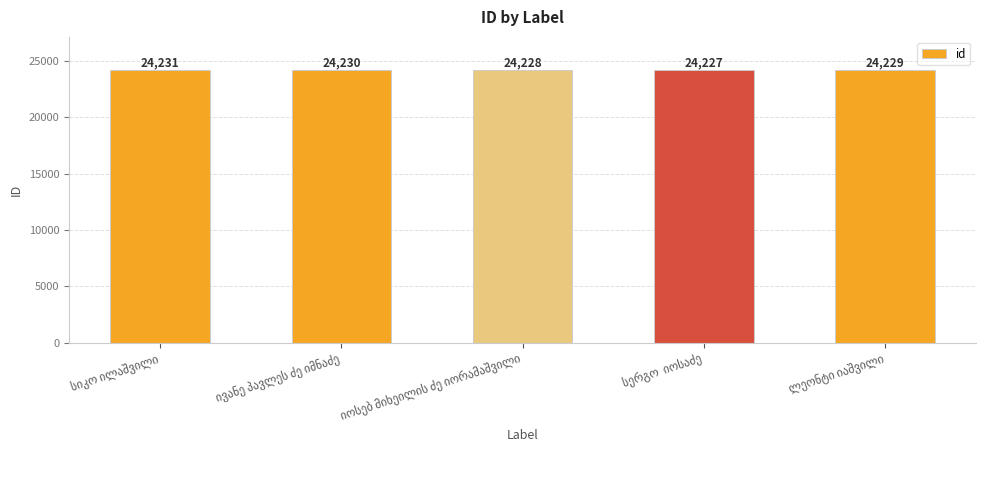

Reading right to left, what are all the values shown in this chart?

24229	24227	24228	24230	24231